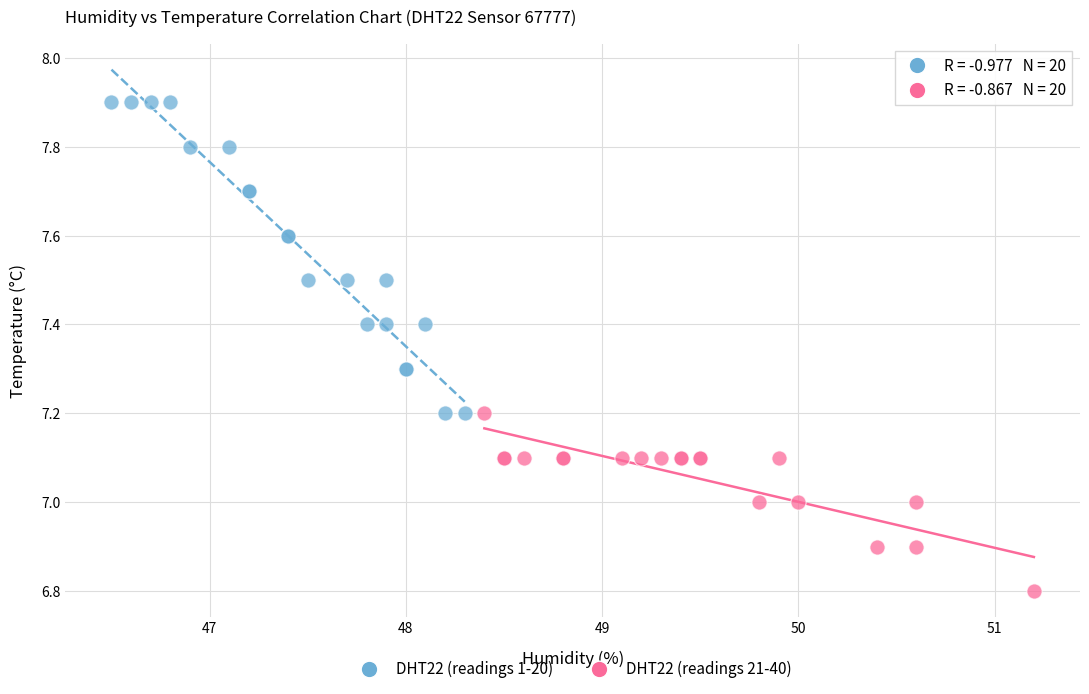

Which series reaches the minimum Y coordinate?

DHT22 (readings 21-40)